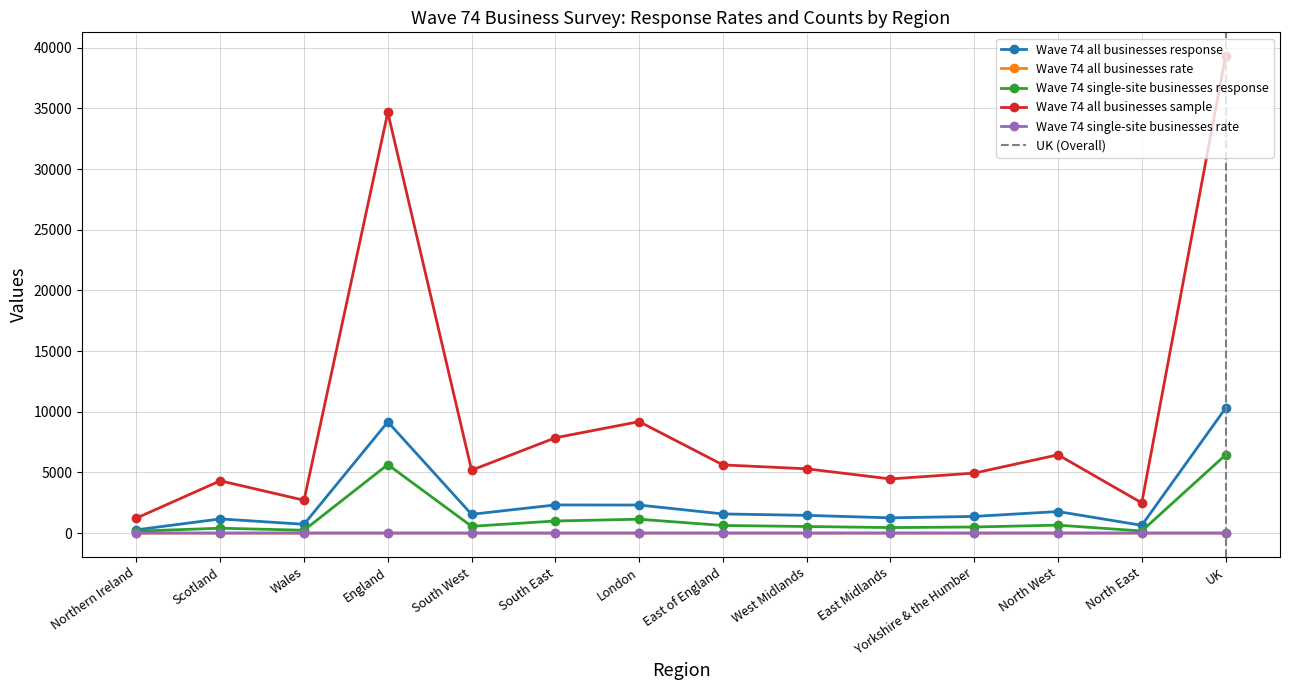

At UK, list the series in order from largest to smallest.

Wave 74 all businesses sample, Wave 74 all businesses response, Wave 74 single-site businesses response, Wave 74 all businesses rate, Wave 74 single-site businesses rate